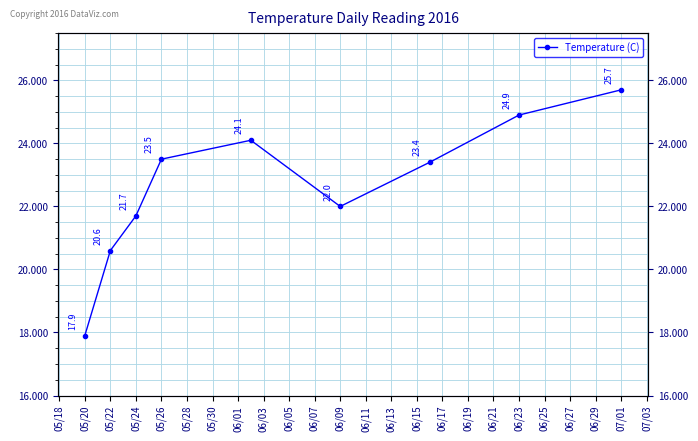

Count the number of values greater than 23.

5